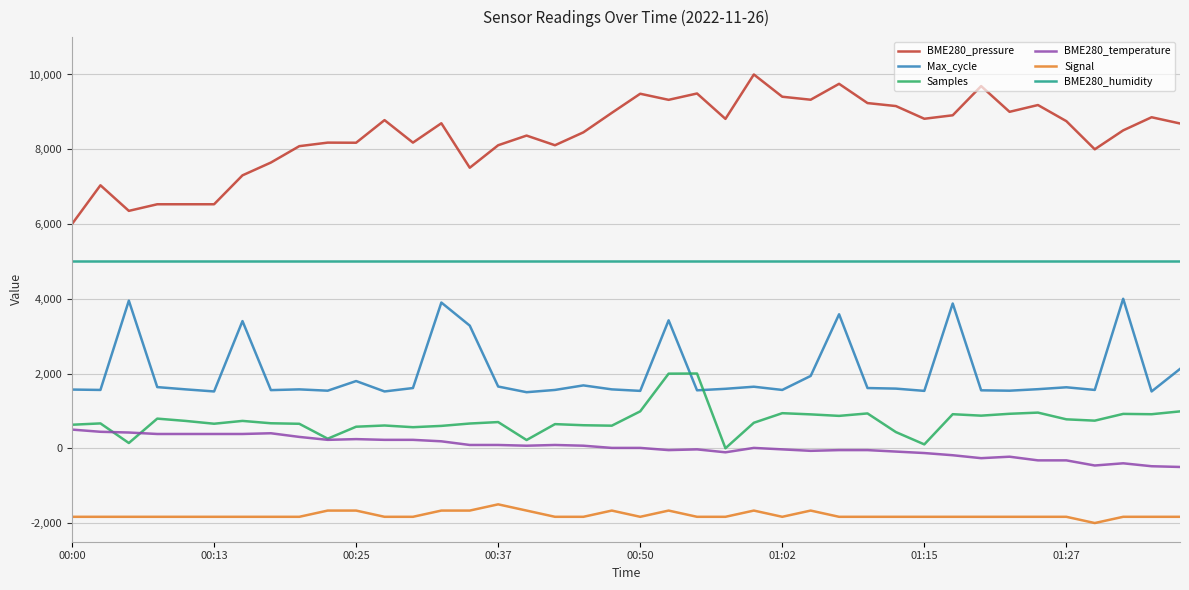

Does the chart display data point markers on the line(s)?

No